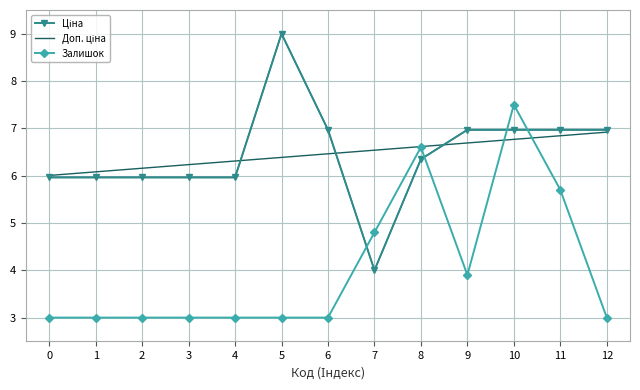

What is the difference between the highest and lowest values at 11?

1.3